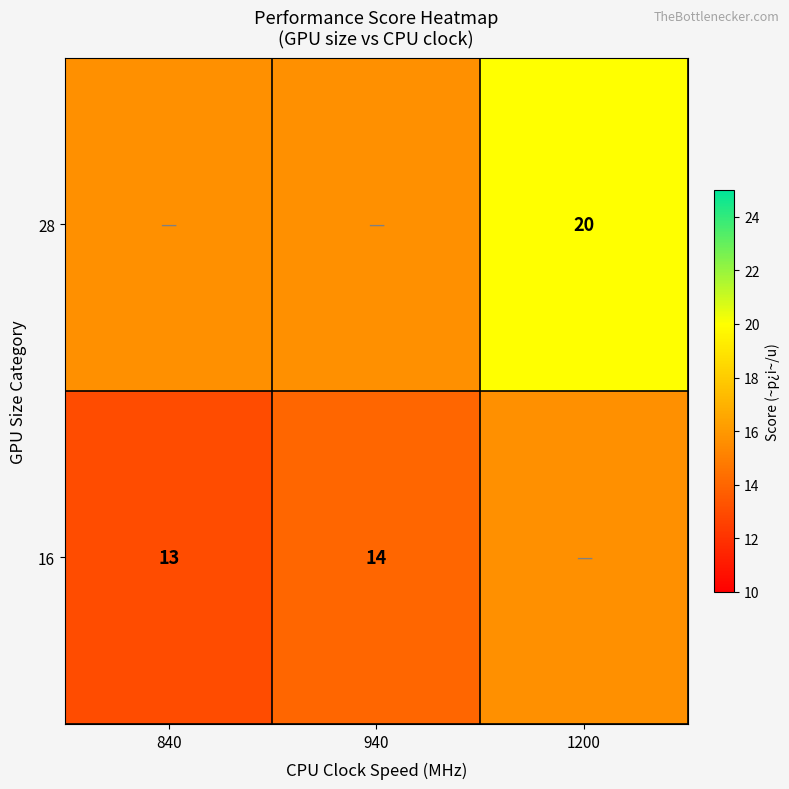

Is the value of 28 at 1200 greater than the value of 16 at 840?

Yes